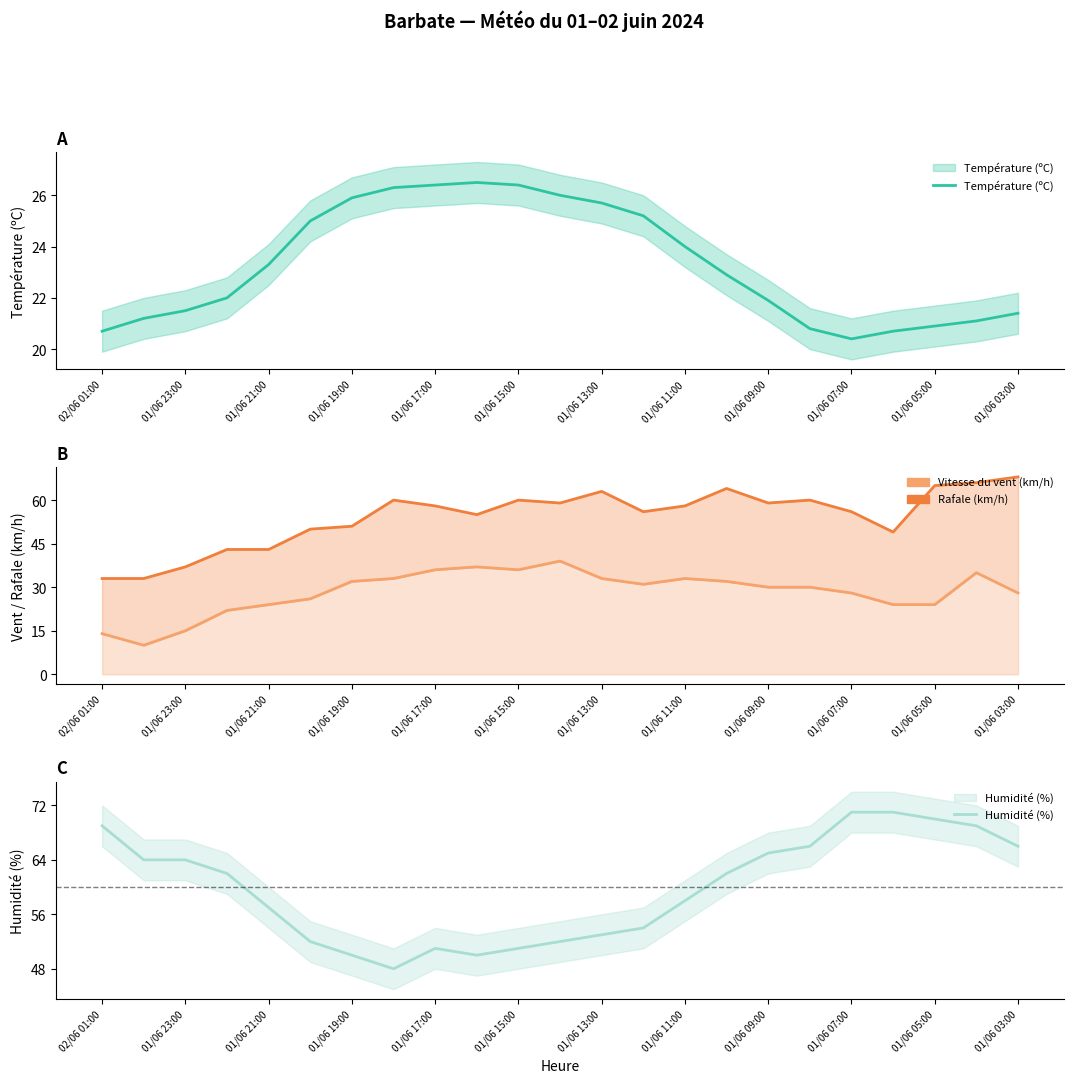

What is the sum of all Température (ºC) values?

536.2